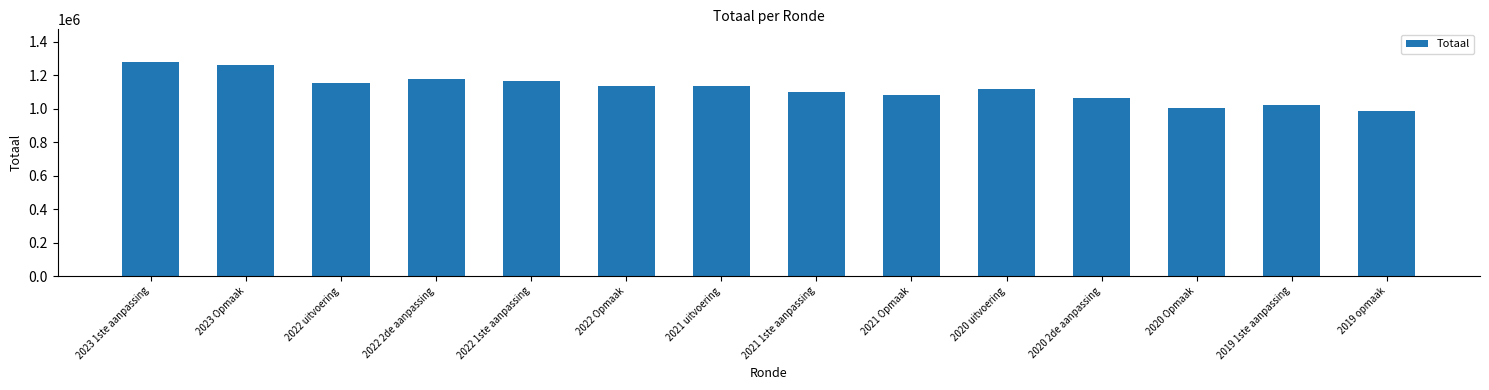

Read the value at 2020 2de aanpassing.

1065712